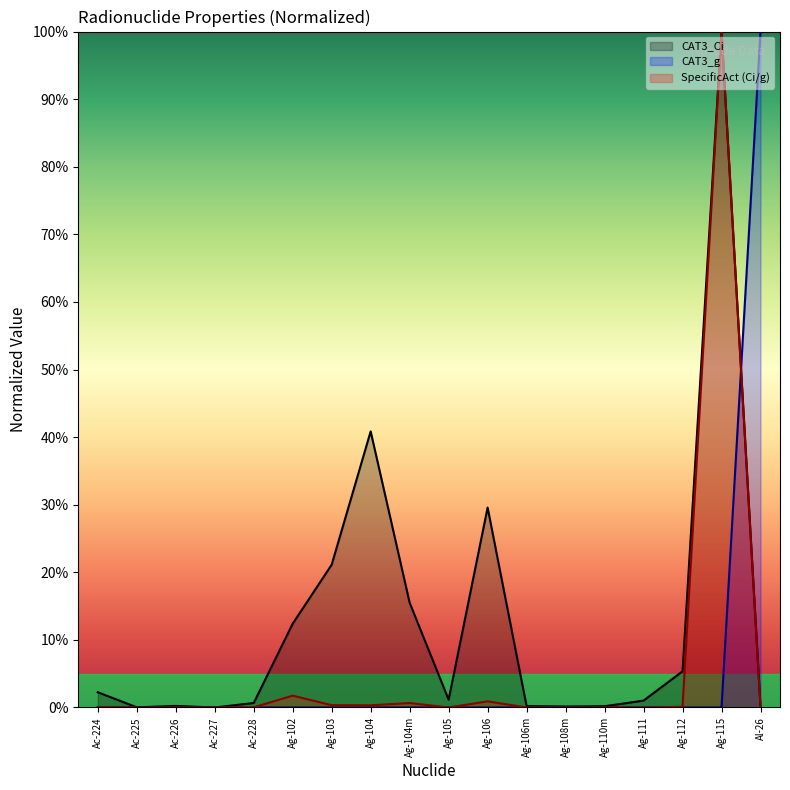

List the series in order of their peak value, highest first.

CAT3_Ci, CAT3_g, SpecificAct (Ci/g)